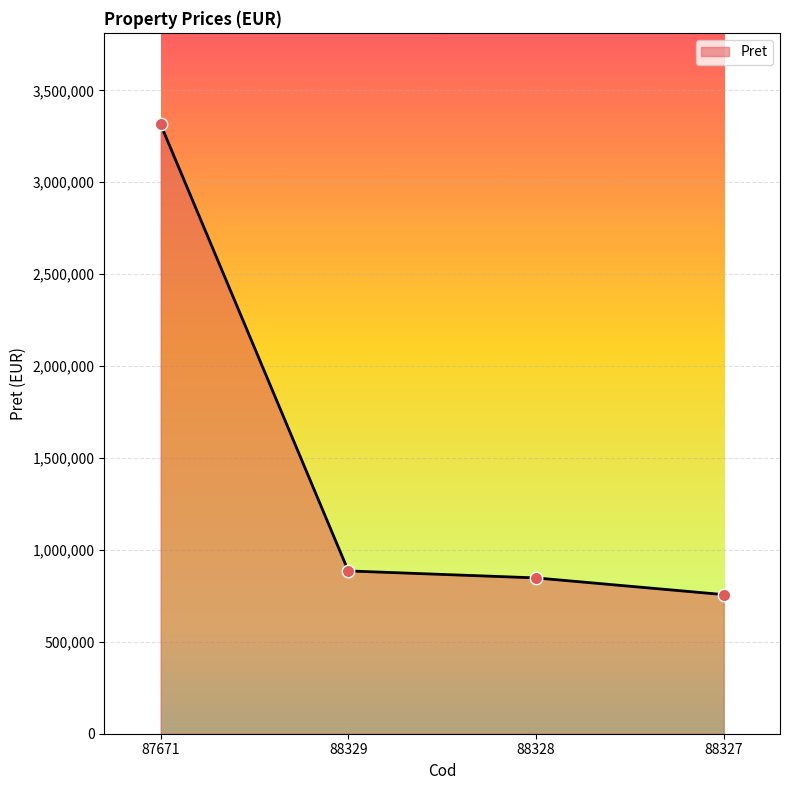

Approximately how many times larger is the value at 88327 compared to 88329?

0.9